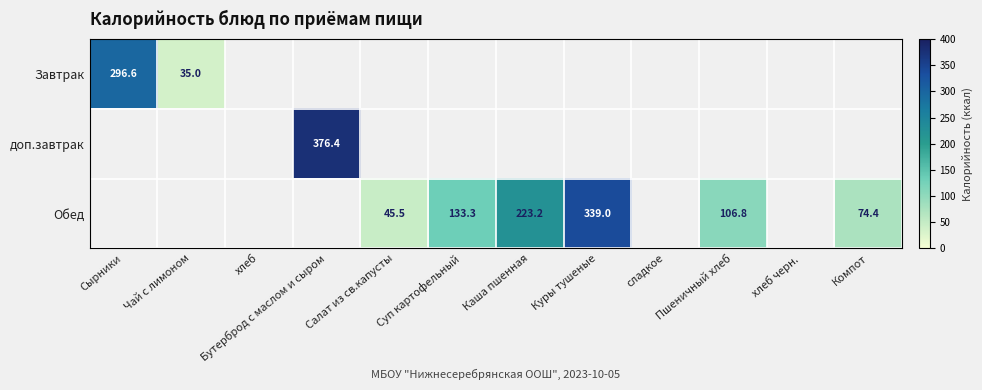

What is the sum of the Обед values at Пшеничный хлеб and Куры тушеные?

445.8